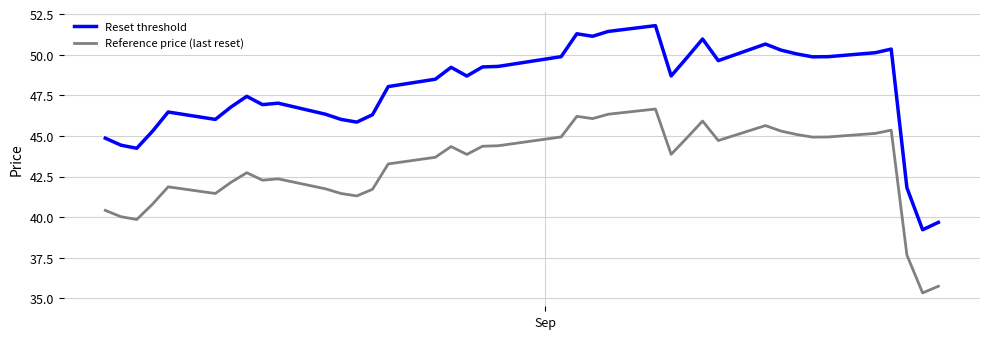

Rank the series by their average value, from highest to lowest.

Reset threshold, Reference price (last reset)